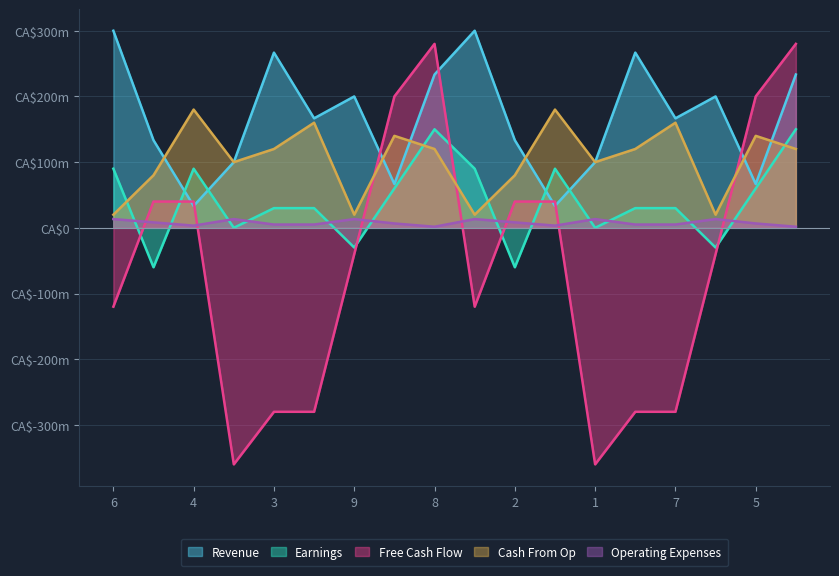

True or false: Cash From Op and Operating Expenses intersect in this chart.

False